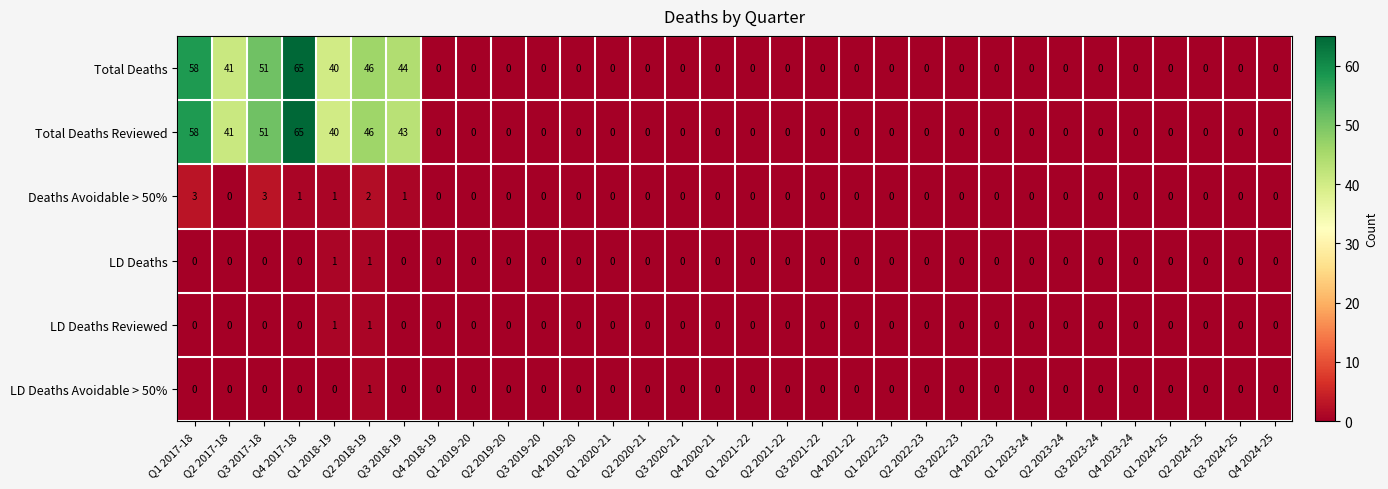

Which label corresponds to the largest value in the chart?

Q4 2017-18